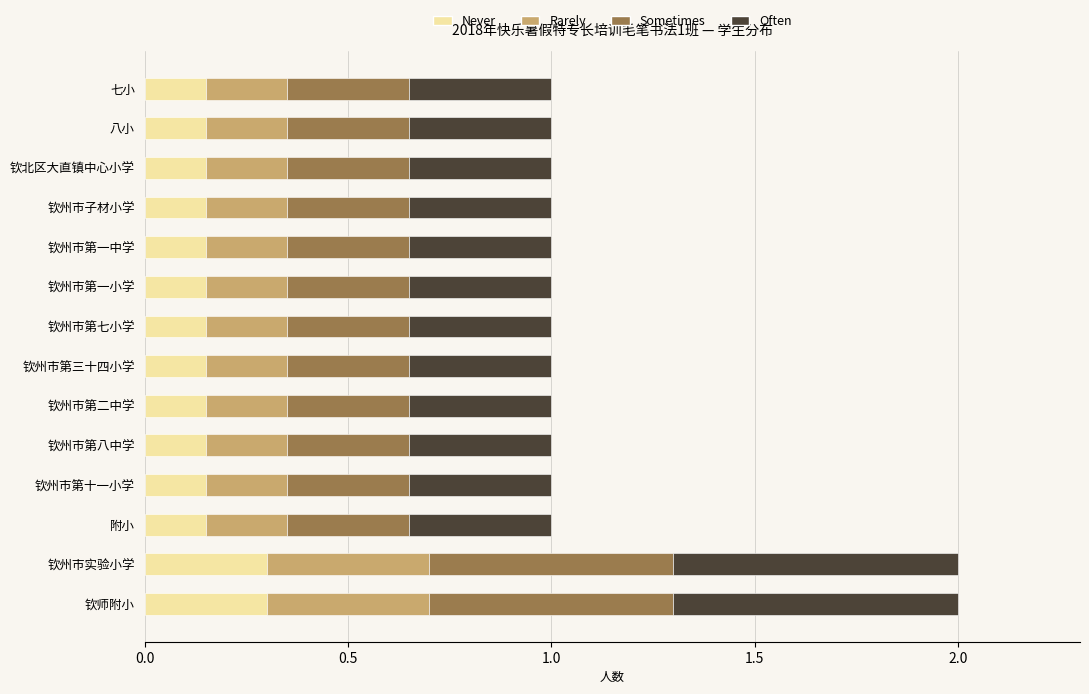

True or false: Never has a value of 0.1 at 钦州市实验小学.

False